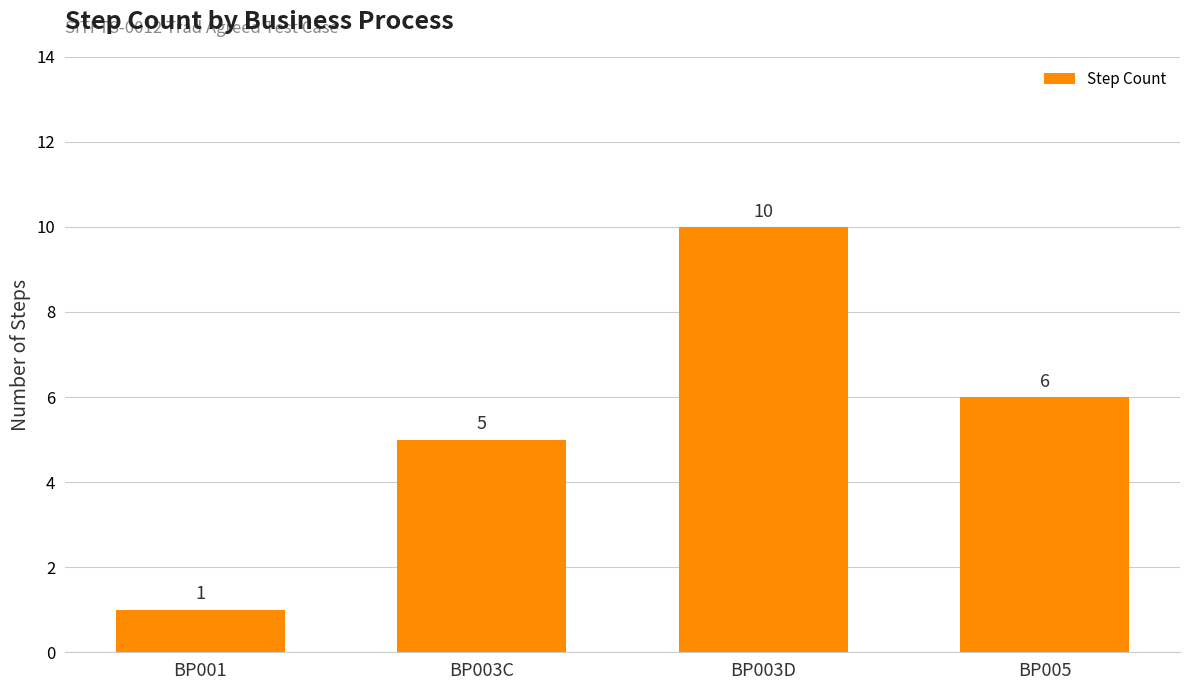

List the labels in order of value, smallest first.

BP001, BP003C, BP005, BP003D